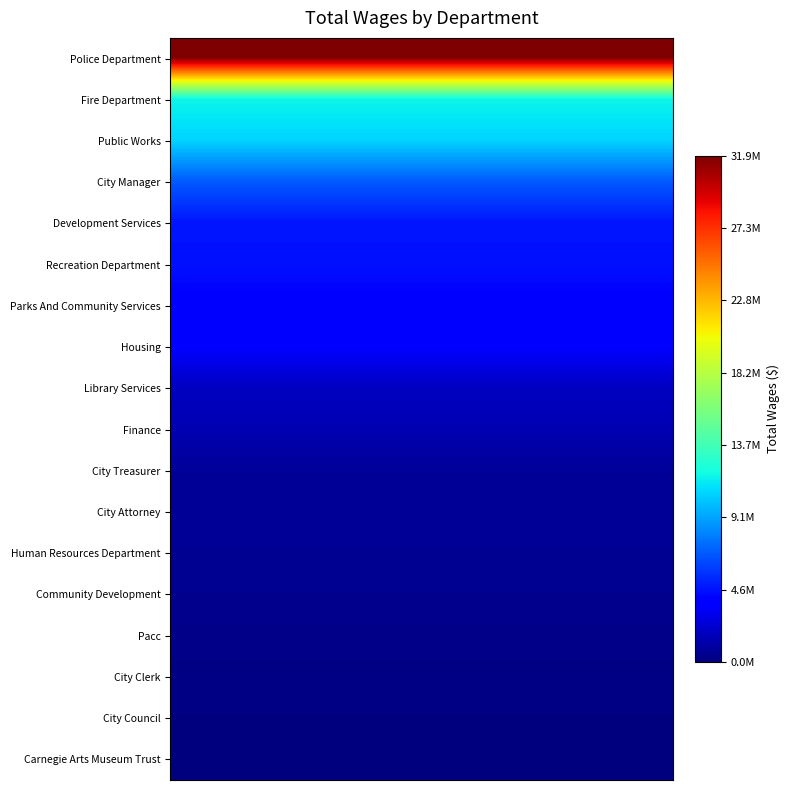

At how many categories does at least one series exceed 21875879?

3